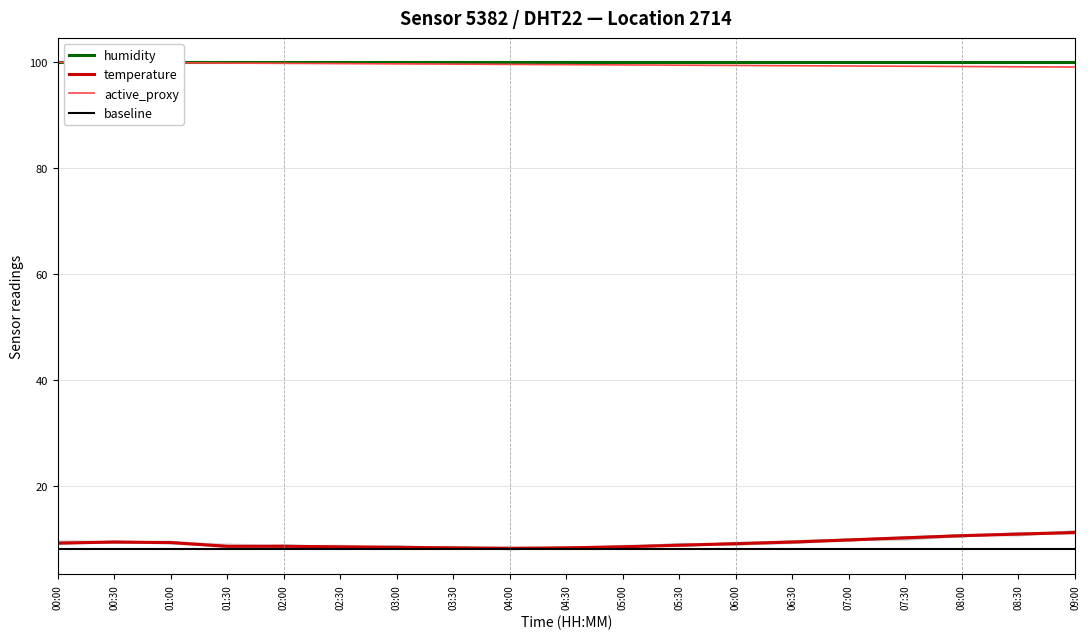

What is the spread (max minus min) of values at 06:00?

91.9